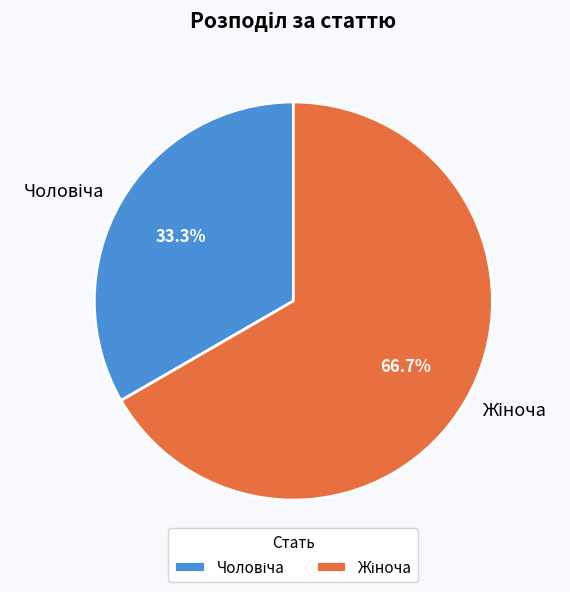

Is there any slice that represents more than half of the pie?

Yes